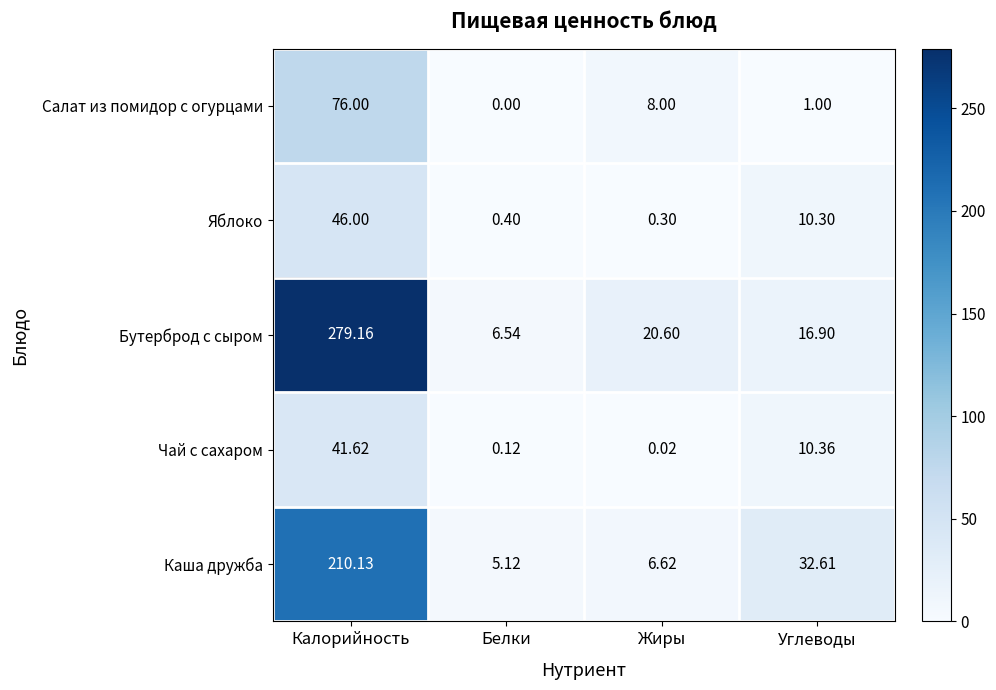

At which label does Салат из помидор с огурцами first exceed 8?

Калорийность